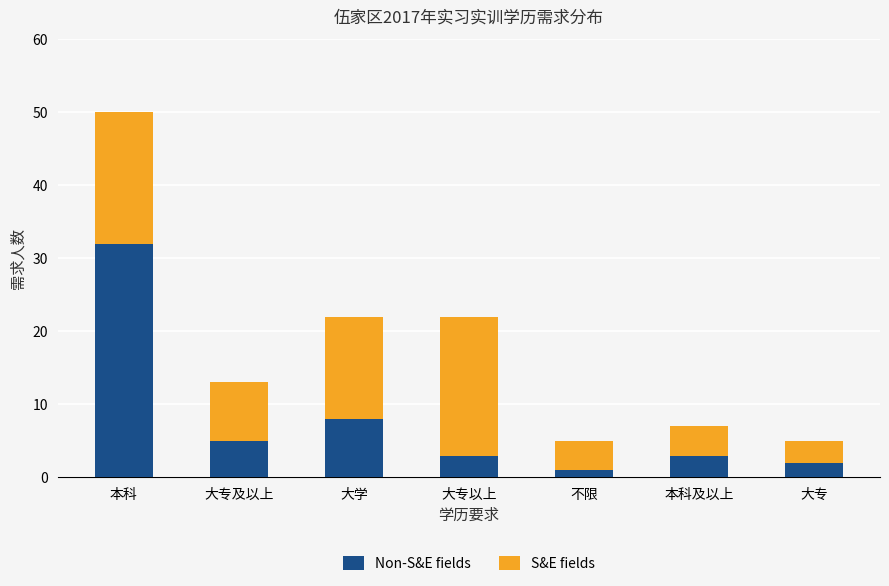

What is the total value across all series at 本科及以上?

7